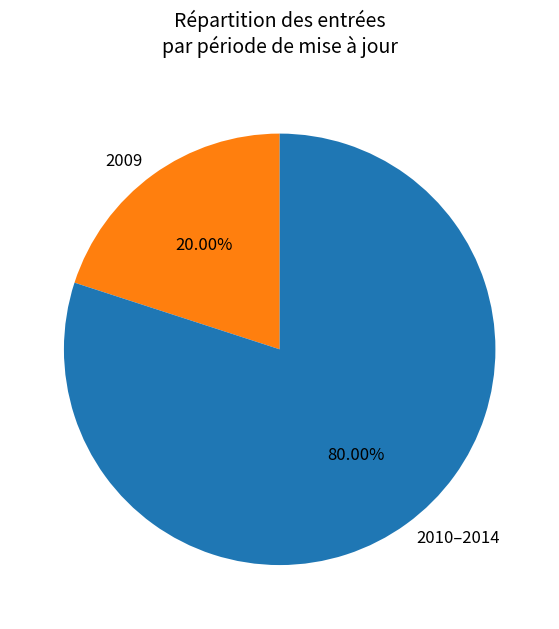

Combined, do 2010–2014 and 2009 account for over 50%?

Yes